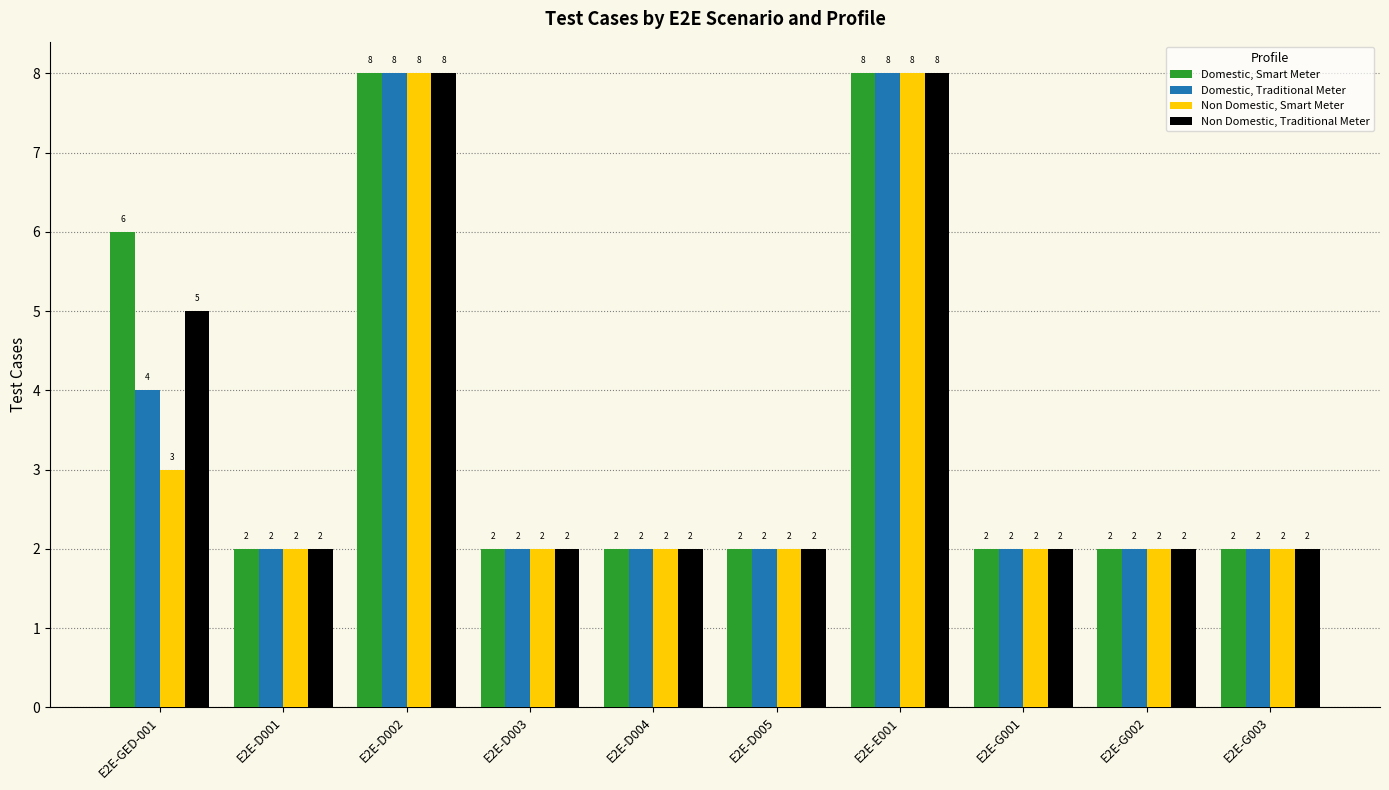

True or false: Domestic, Smart Meter has a value of 2 at E2E-D005.

True